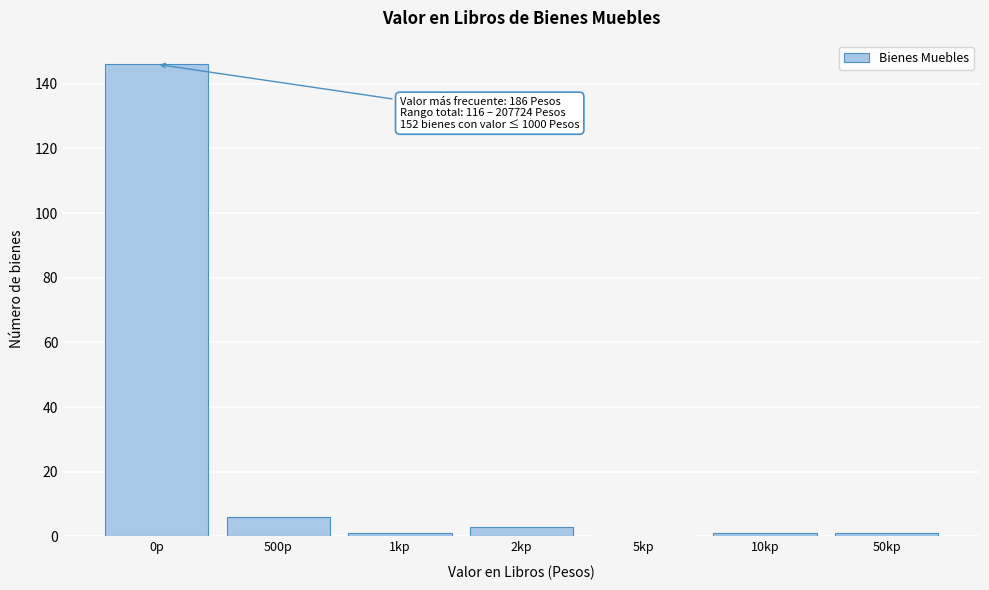

Reading left to right, extract all data points from this chart.

0p=146	500p=6	1kp=1	2kp=3	5kp=0	10kp=1	50kp=1